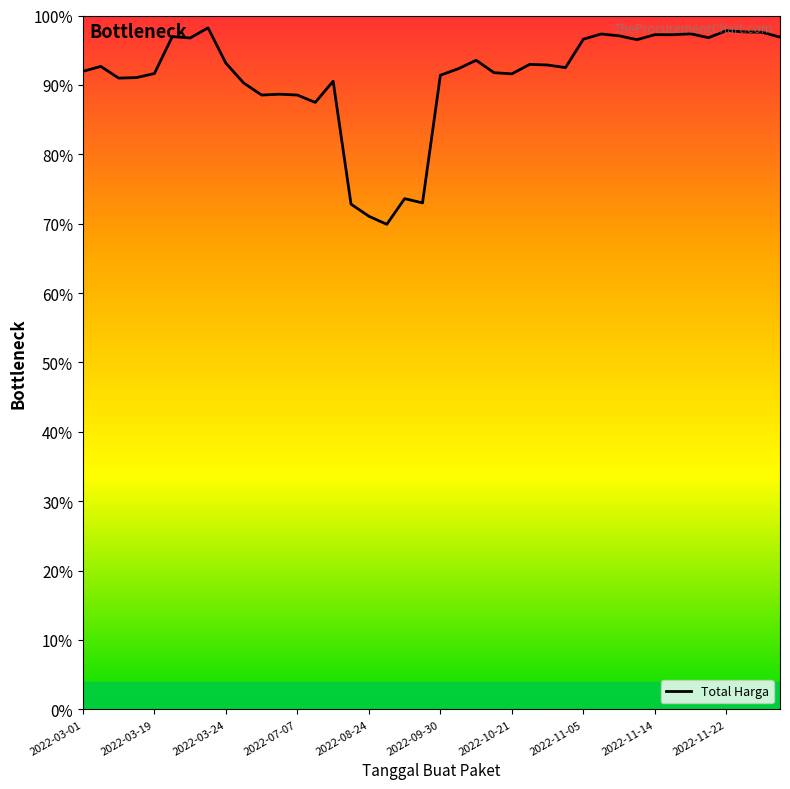

What is the smallest value displayed?

69.9